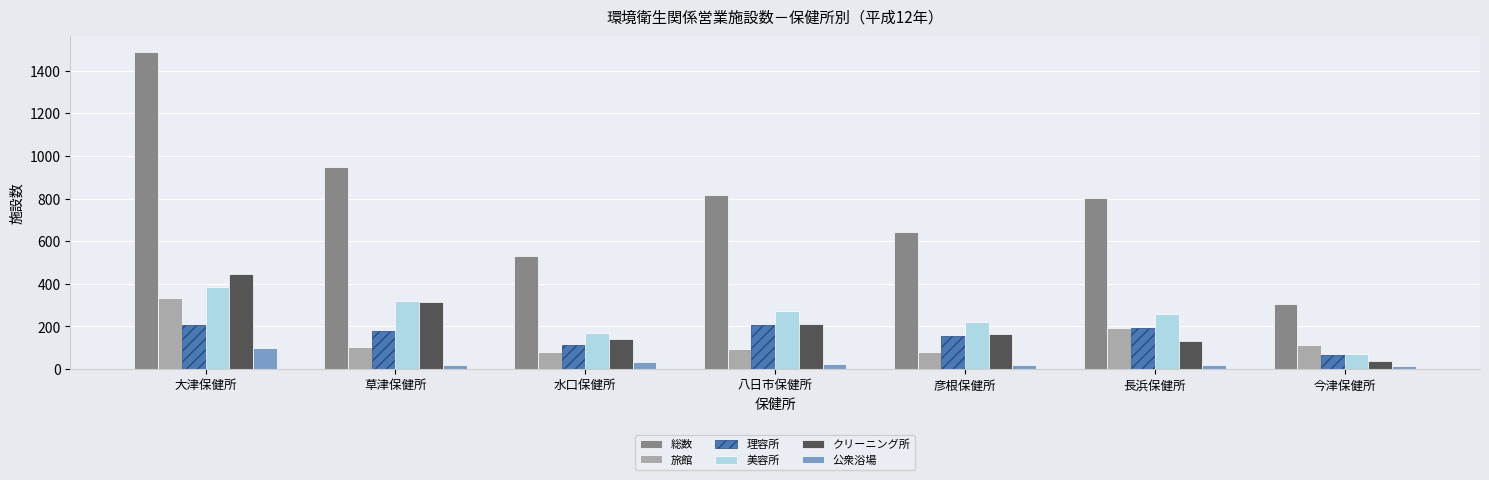

What is the difference between the maximum and minimum values in the 理容所 series?

145